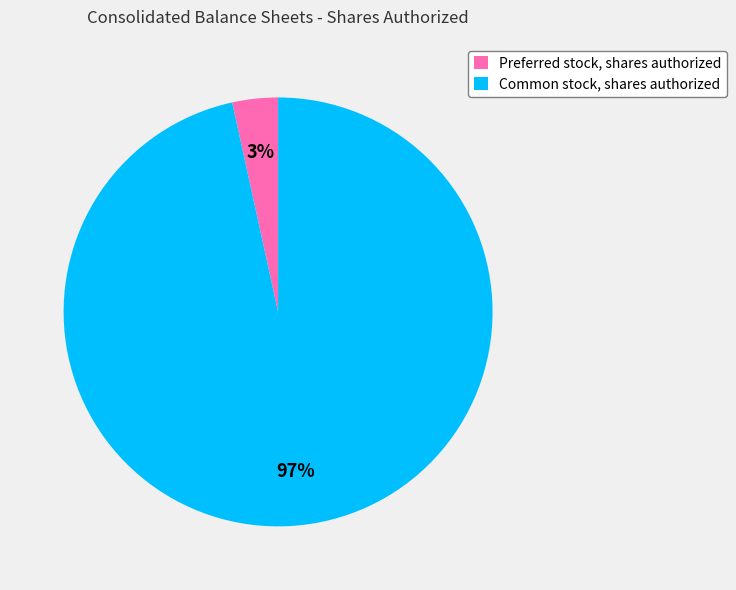

Which slice represents more than half of the pie?

Common stock, shares authorized